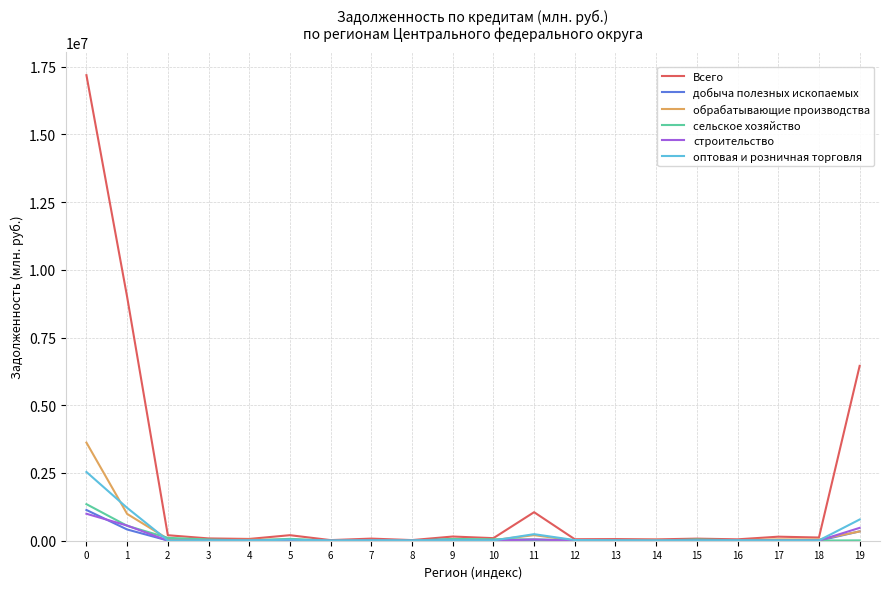

Which series has the largest total across all categories?

Всего